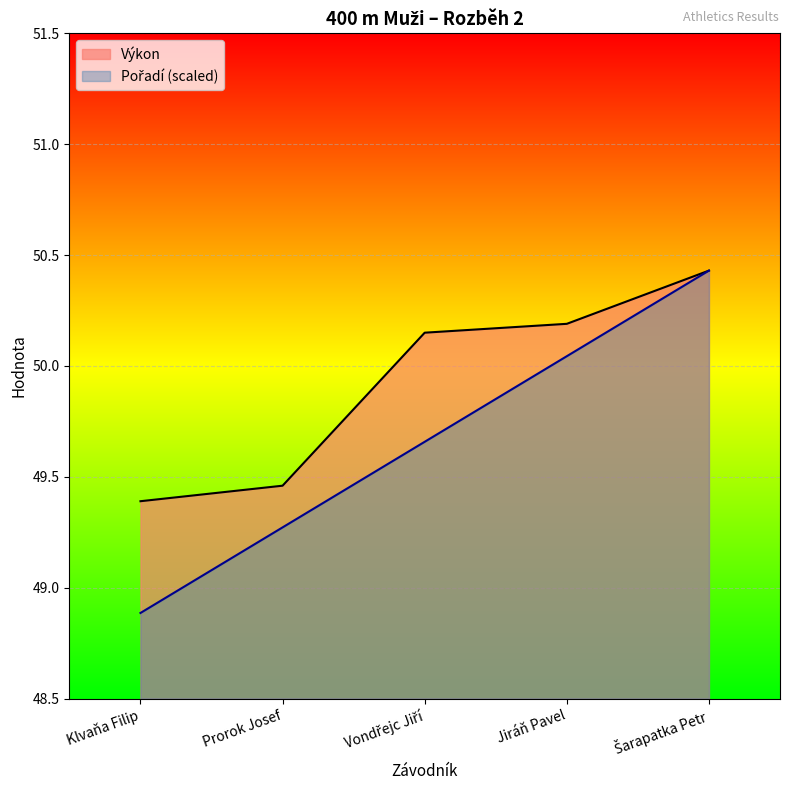

Rank the series by their maximum value, from lowest to highest.

Pořadí, Výkon